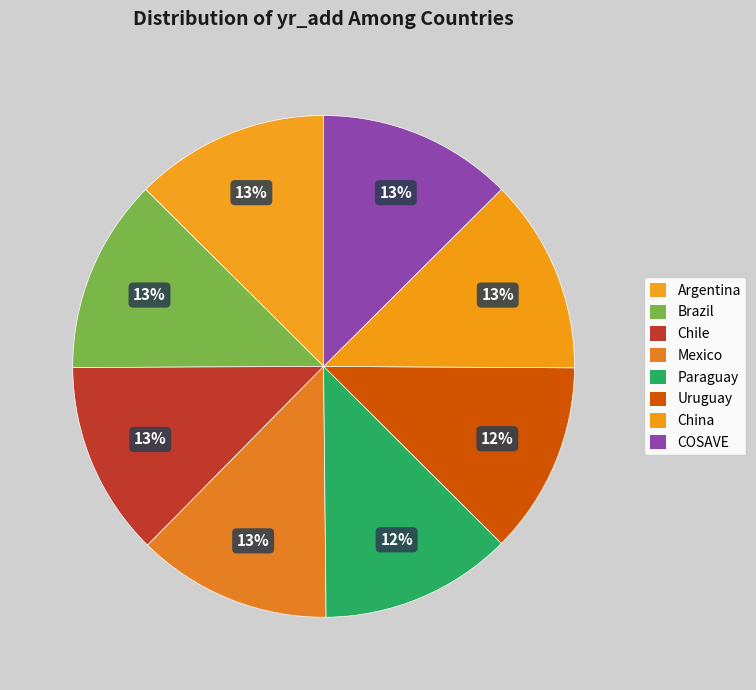

Do Chile and Paraguay together represent more than half of the pie?

No